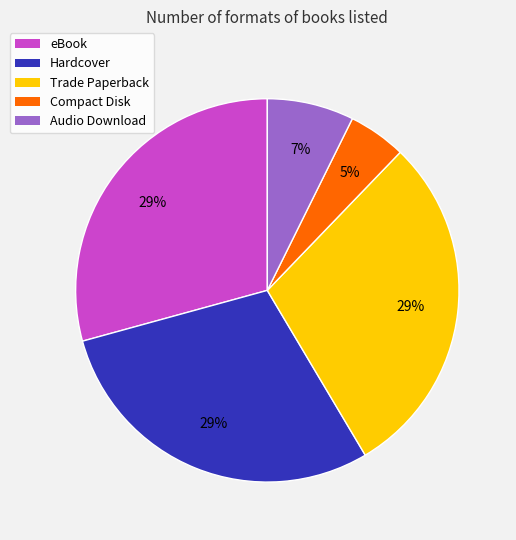

True or false: eBook accounts for 43% of the total.

False